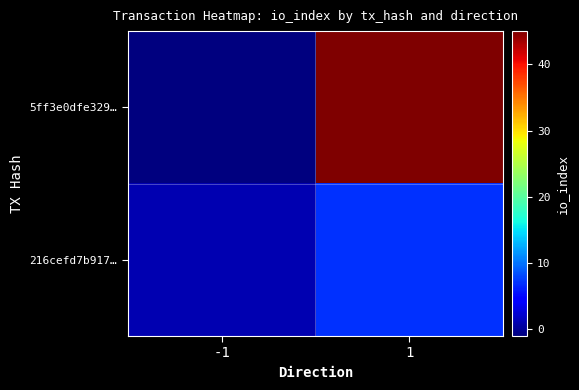

At how many categories does at least one series exceed 37?

1